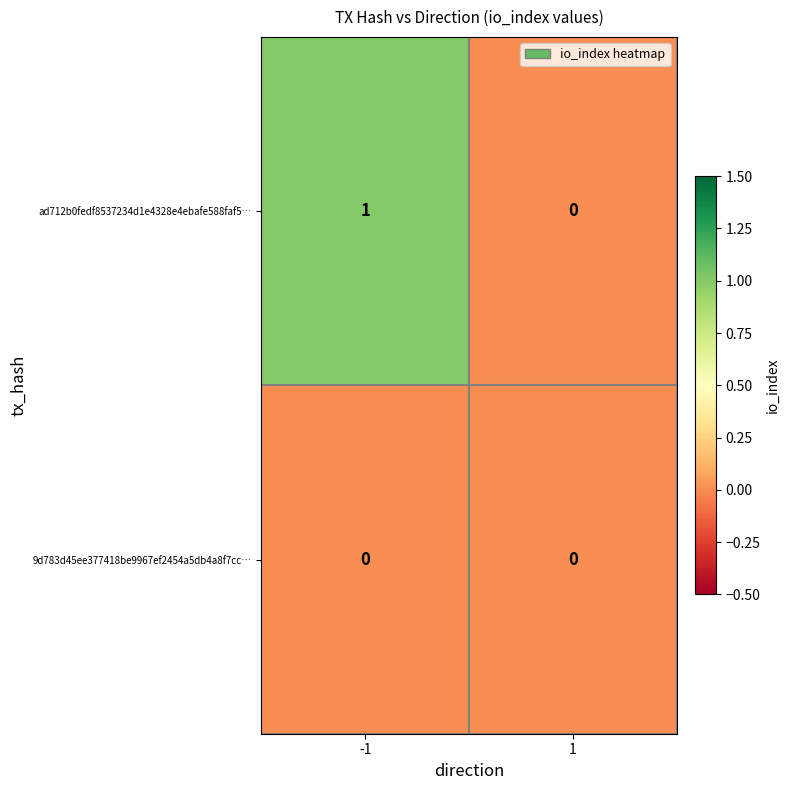

What is the difference between the highest and lowest values at -1?

1